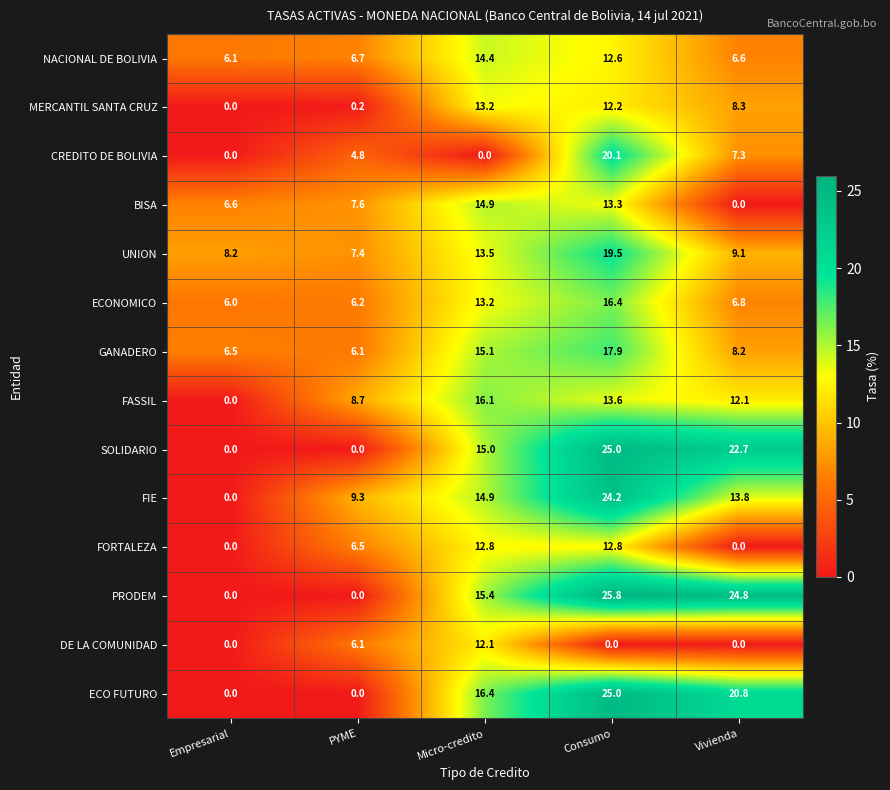

What is the lowest value of the ECONOMICO series?

6.0